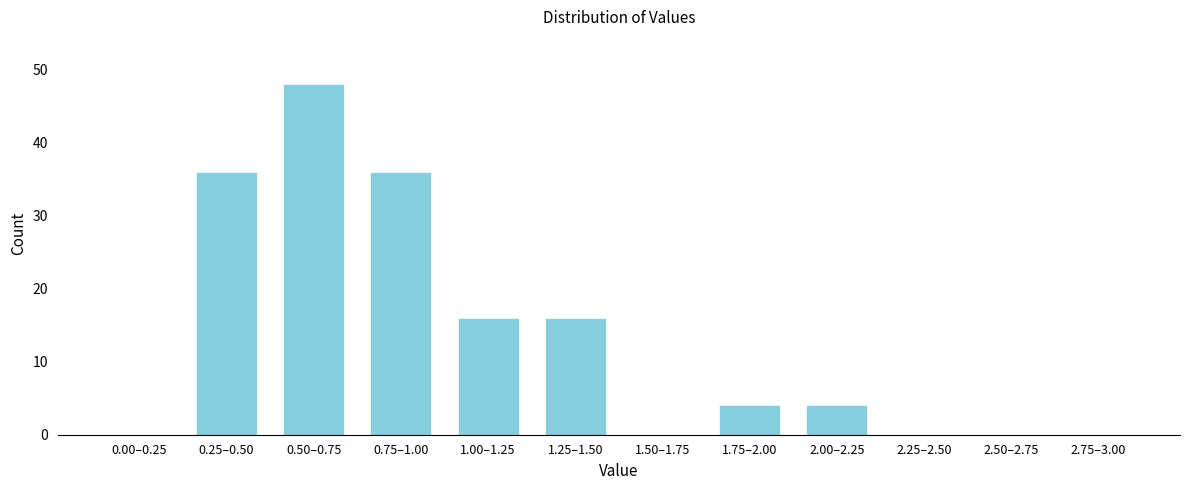

Reading right to left, list all the values displayed in this chart.

2.75–3.00=0	2.50–2.75=0	2.25–2.50=0	2.00–2.25=4	1.75–2.00=4	1.50–1.75=0	1.25–1.50=16	1.00–1.25=16	0.75–1.00=36	0.50–0.75=48	0.25–0.50=36	0.00–0.25=0